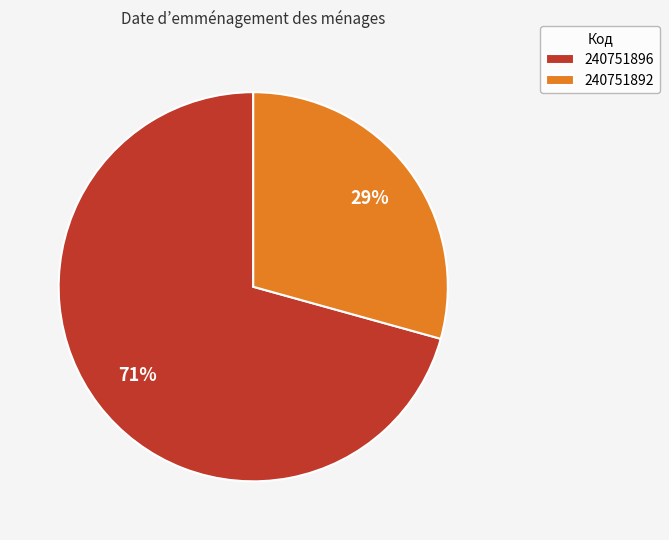

What is the smallest slice in the pie chart?

240751892